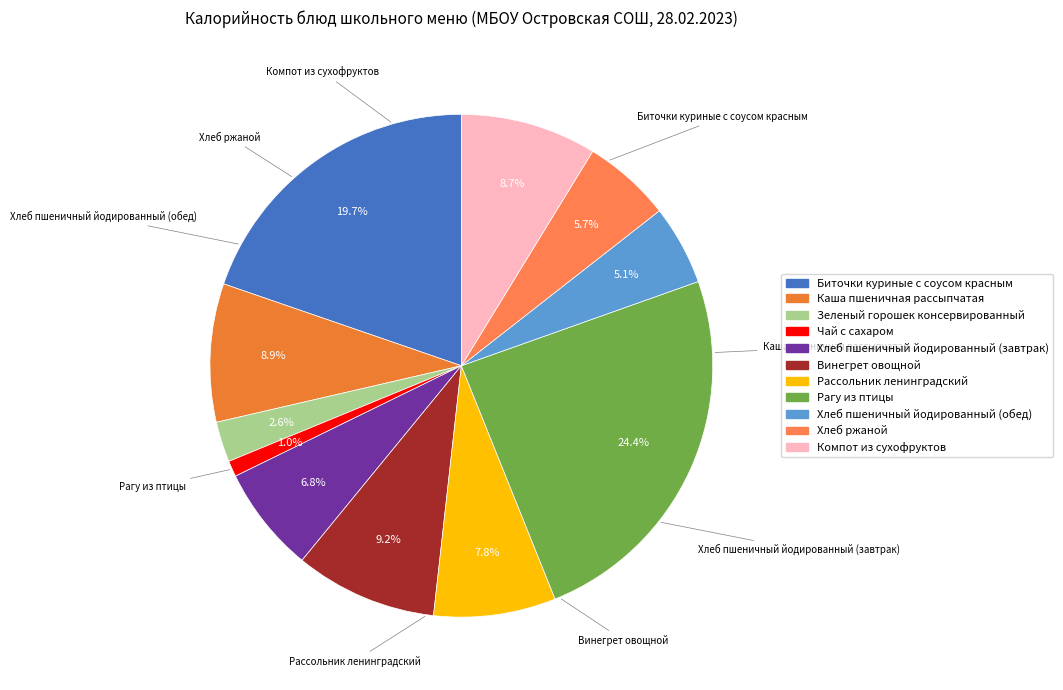

Is it true that Рагу из птицы is 24% of the pie?

True